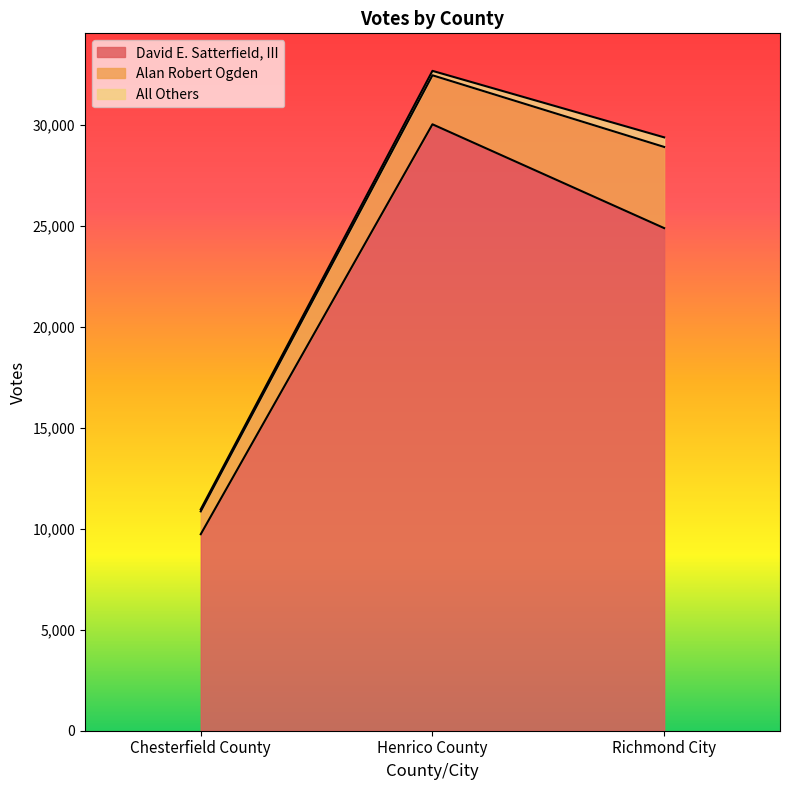

Reading right to left, what are all the values shown in this chart?

David E. Satterfield, III: Richmond City=24880	Henrico County=30019	Chesterfield County=9728
Alan Robert Ogden: Richmond City=4018	Henrico County=2426	Chesterfield County=1130
All Others: Richmond City=475	Henrico County=219	Chesterfield County=101